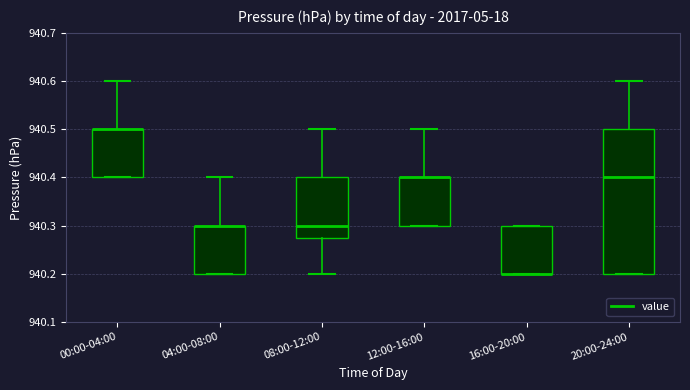

Which box is the tallest, from its lower edge to its upper edge?

20:00-24:00